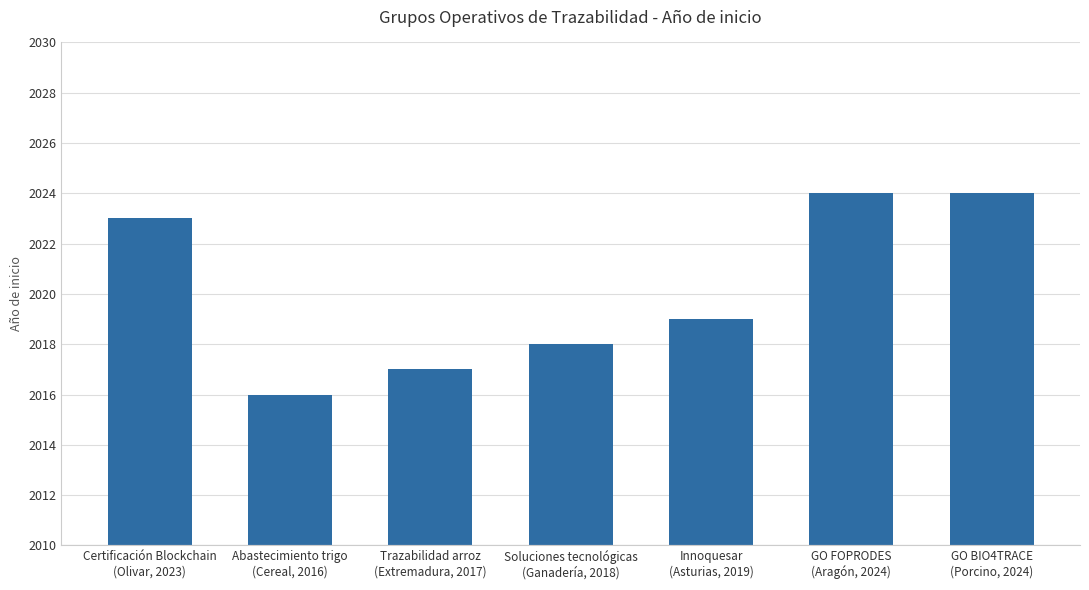

Reading left to right, transcribe all the data shown in this chart.

Certificación Blockchain
(Olivar, 2023)=2023	Abastecimiento trigo
(Cereal, 2016)=2016	Trazabilidad arroz
(Extremadura, 2017)=2017	Soluciones tecnológicas
(Ganadería, 2018)=2018	Innoquesar
(Asturias, 2019)=2019	GO FOPRODES
(Aragón, 2024)=2024	GO BIO4TRACE
(Porcino, 2024)=2024